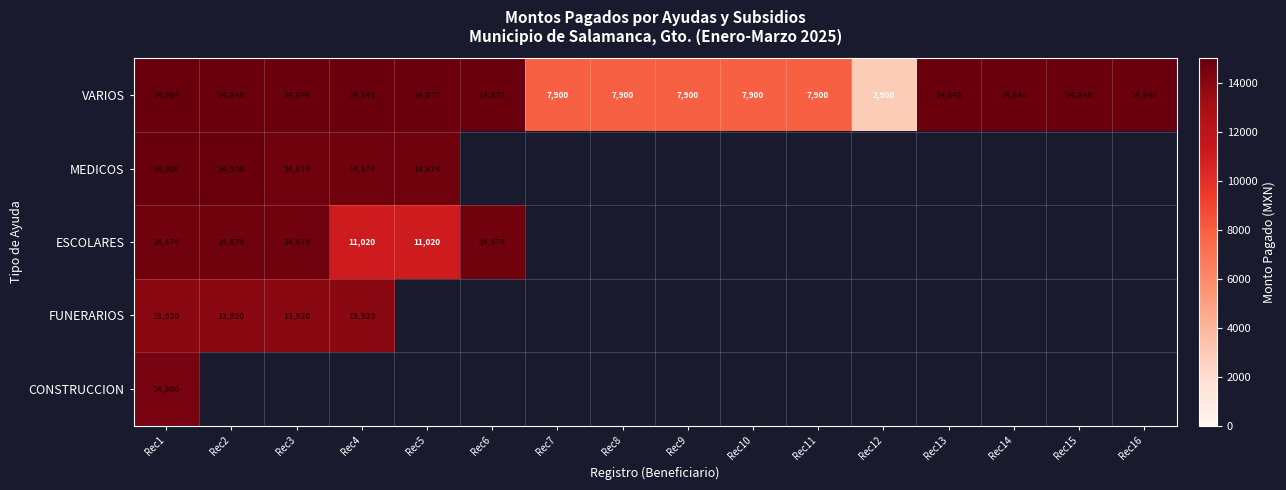

The ESCOLARES series shows 11020 at Rec5. True or false?

True